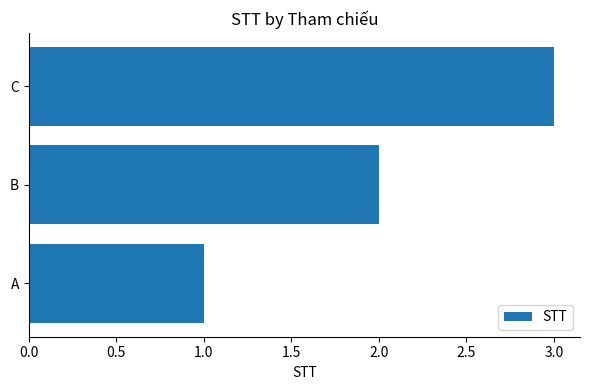

What is the smallest value displayed?

1